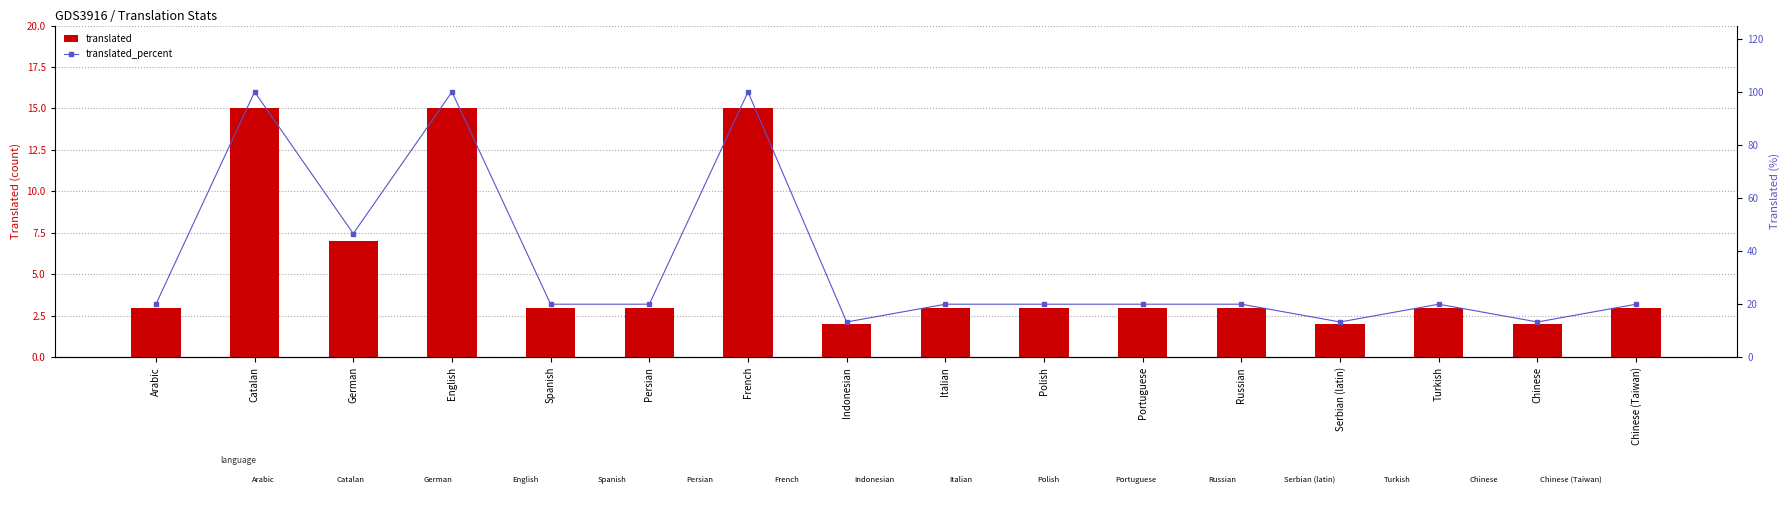

What position from the right is Polish?

7